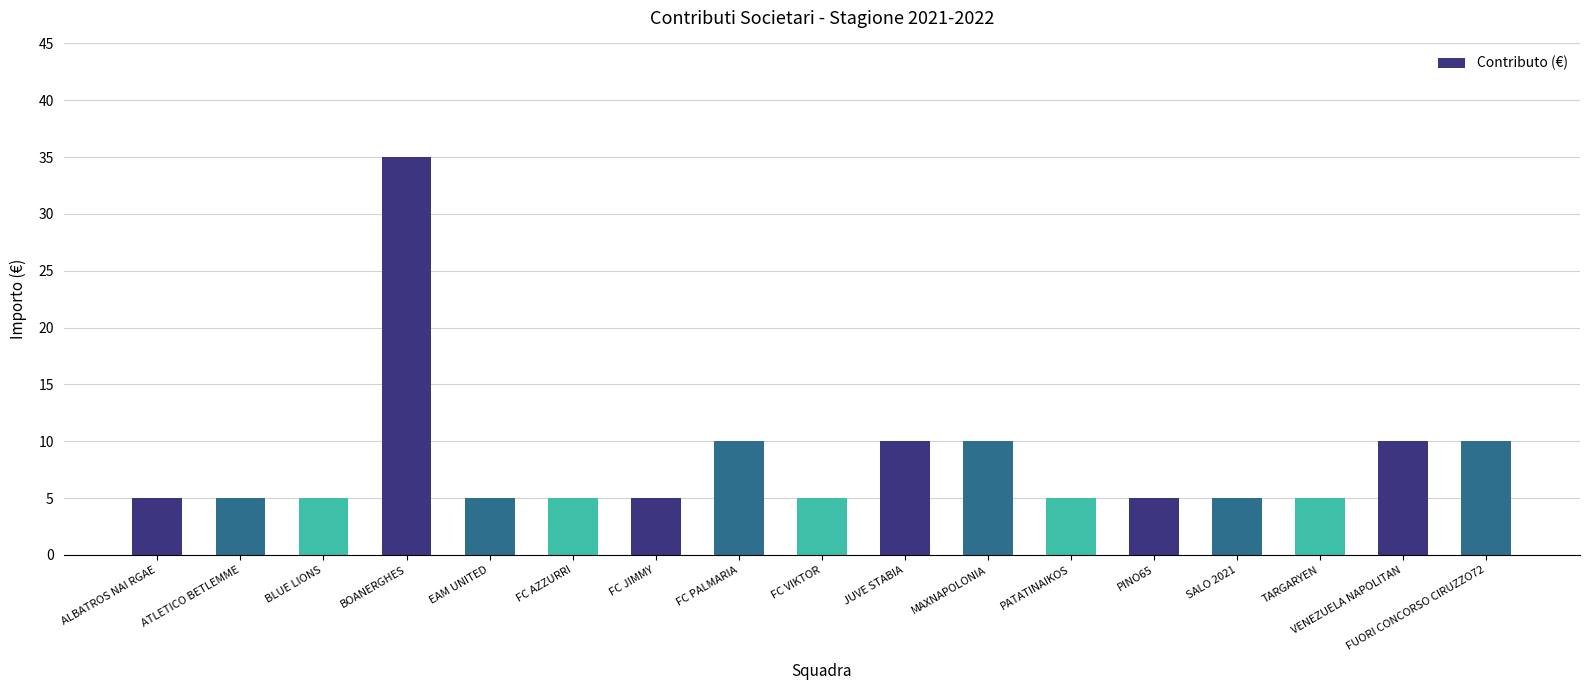

What is the difference between the values at TARGARYEN and MAXNAPOLONIA?

5